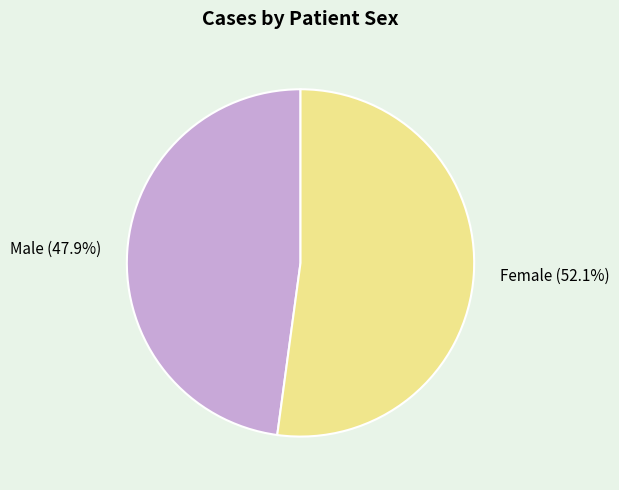

To the nearest percent, what is the combined percentage of Female and Male?

100%